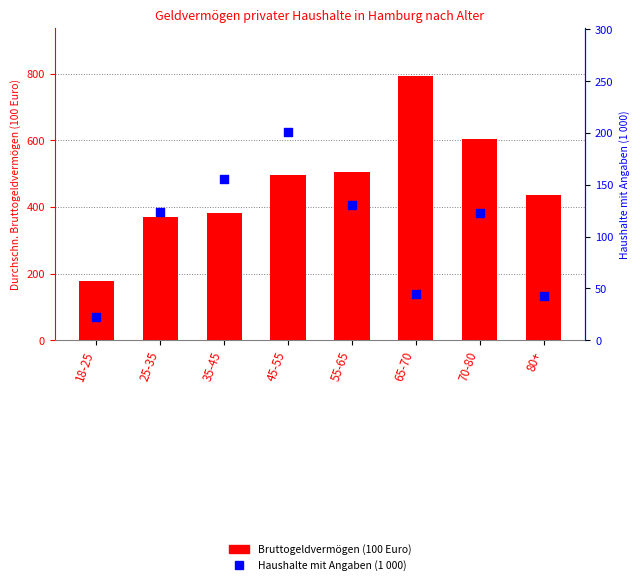

Which series has the largest Y range (max minus min)?

Bruttogeldvermögen (100 Euro)